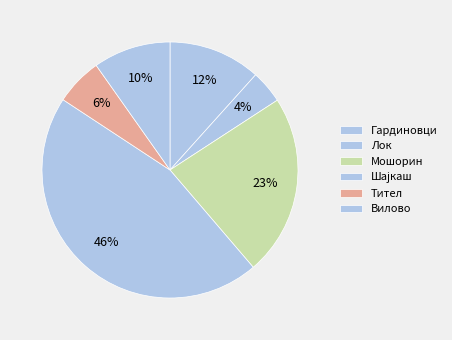

To the nearest percent, what portion does Шајкаш represent?

46%